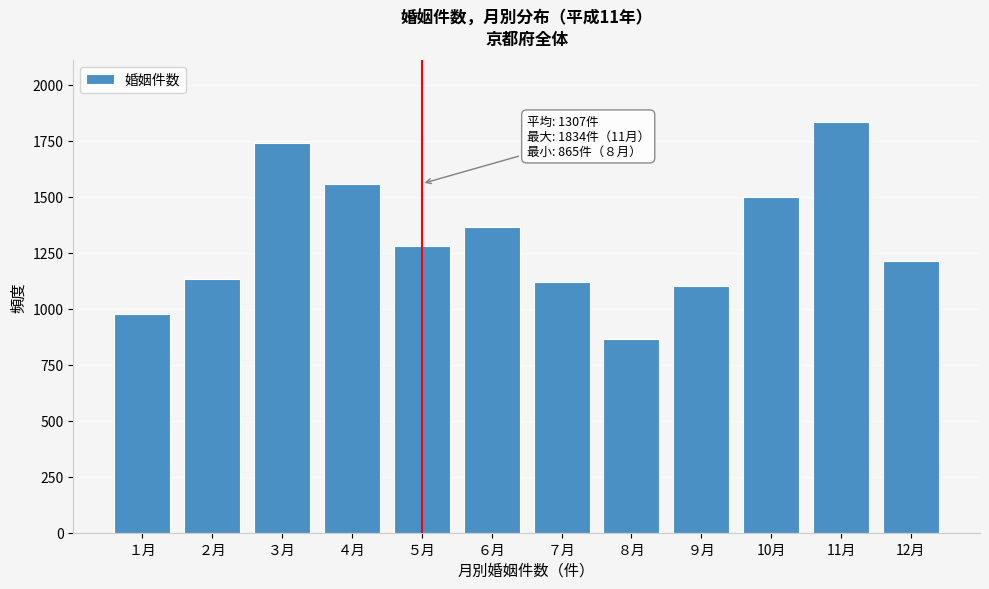

Reading left to right, transcribe all the data shown in this chart.

975	1132	1739	1557	1282	1367	1119	865	1100	1500	1834	1212